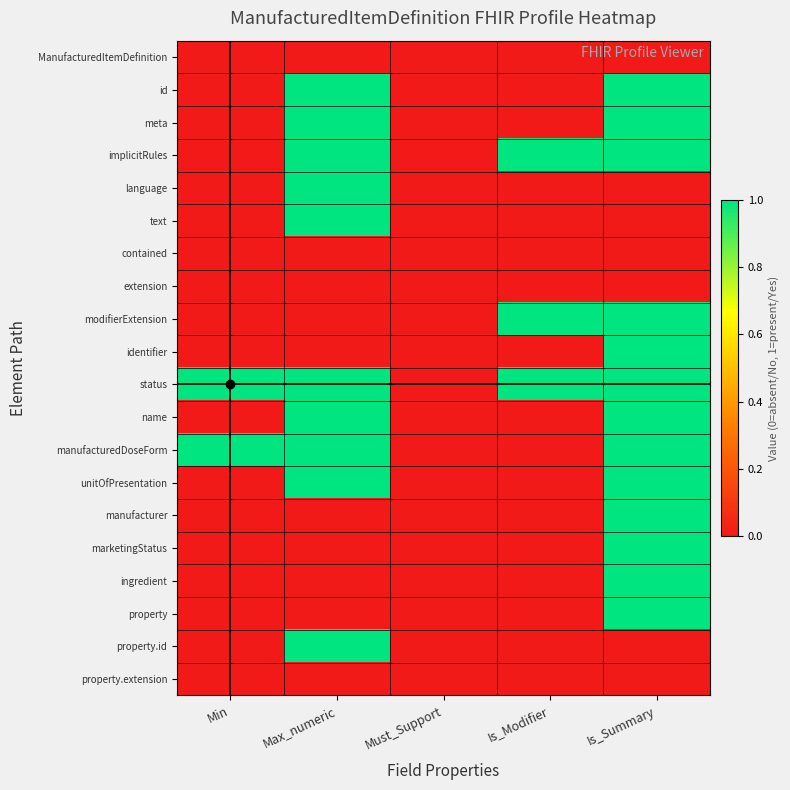

Which series changed the most between Must_Support and Is_Modifier?

implicitRules